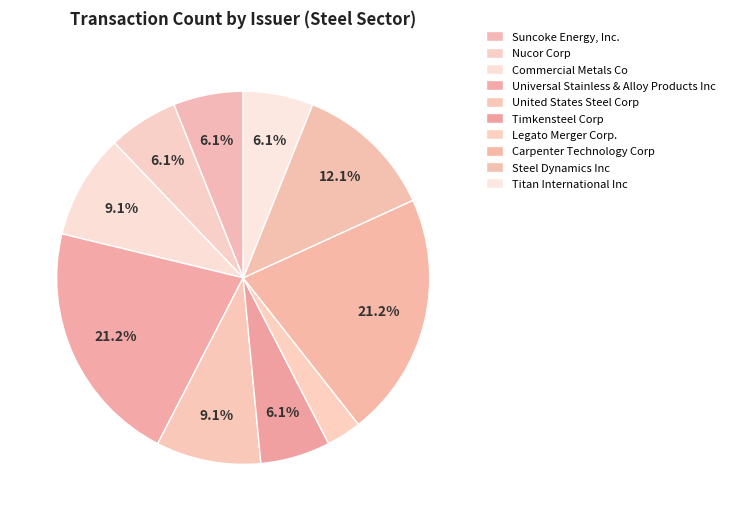

Count the number of slices in the pie.

10